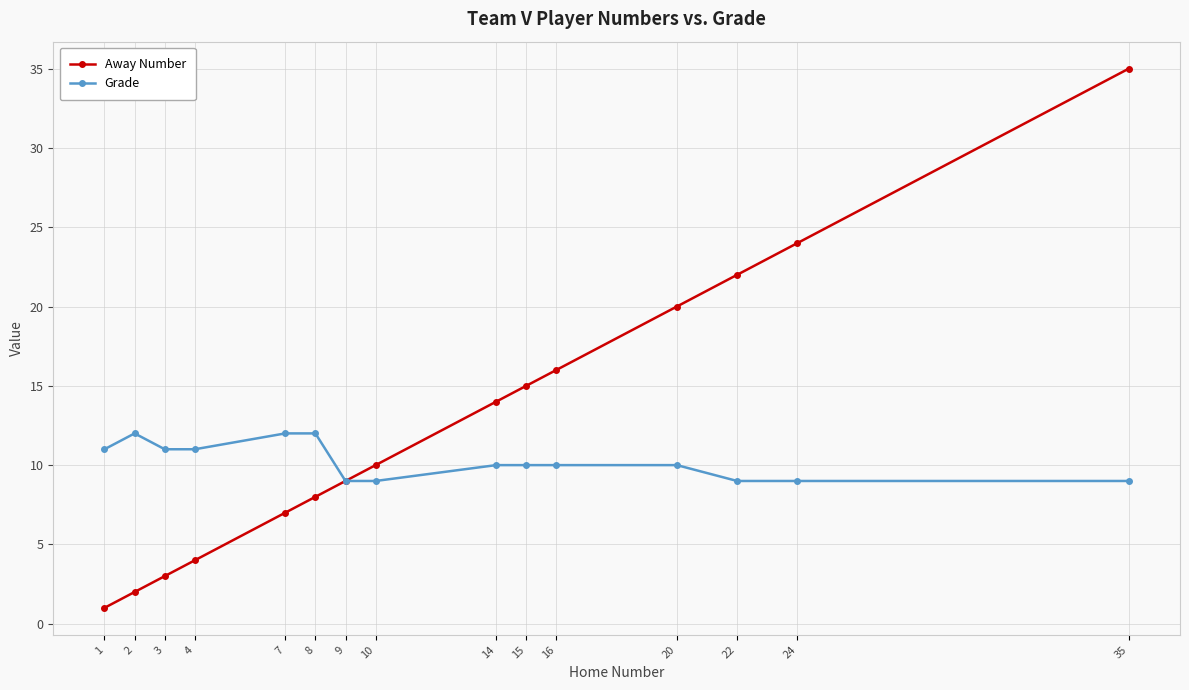

Which series changed the most between 3 and 22?

Away Number